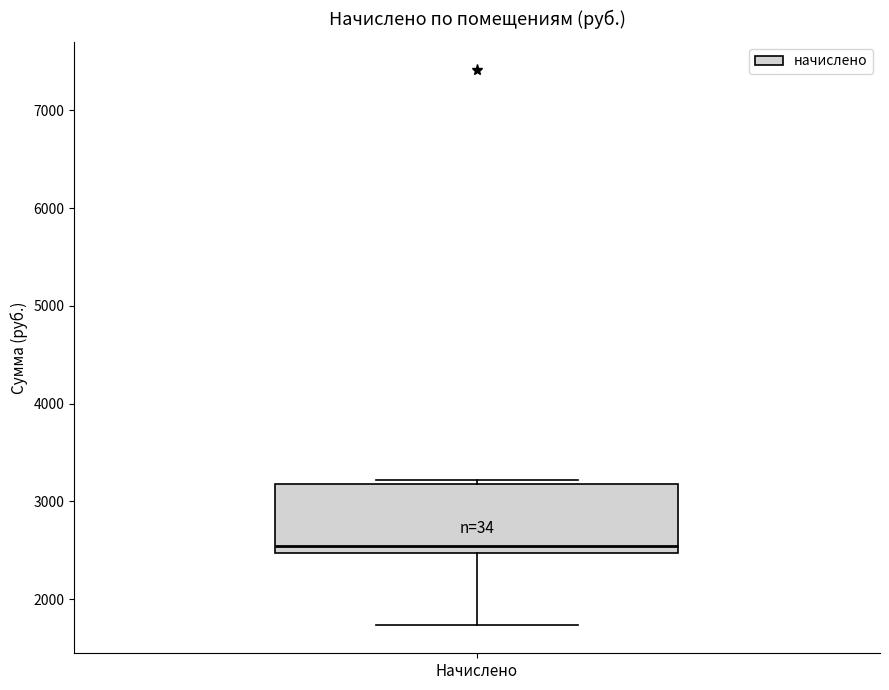

Read this box plot against the y-axis: the position of the median line, the range covered by the box, and the ends of both whiskers. The values are not printed on the chart, so give them approximately, as read against the axis.

median 2500 (just above the box's lower edge), box 2500 to 3200, whiskers 1700 to 3200 (just above the box's upper edge)